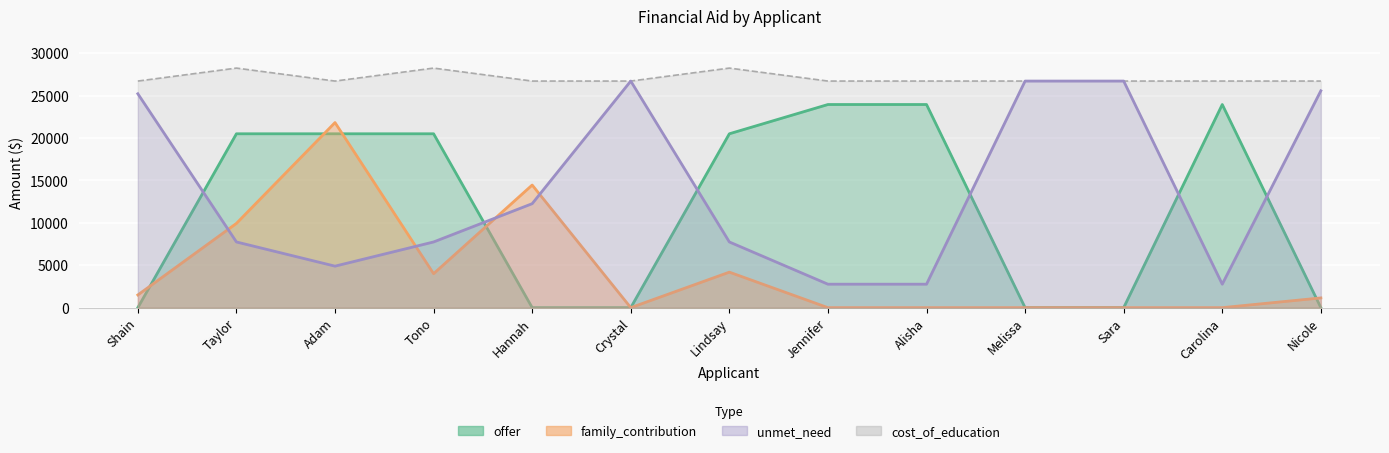

List the series in order of their peak value, highest first.

cost_of_education, unmet_need, offer, family_contribution